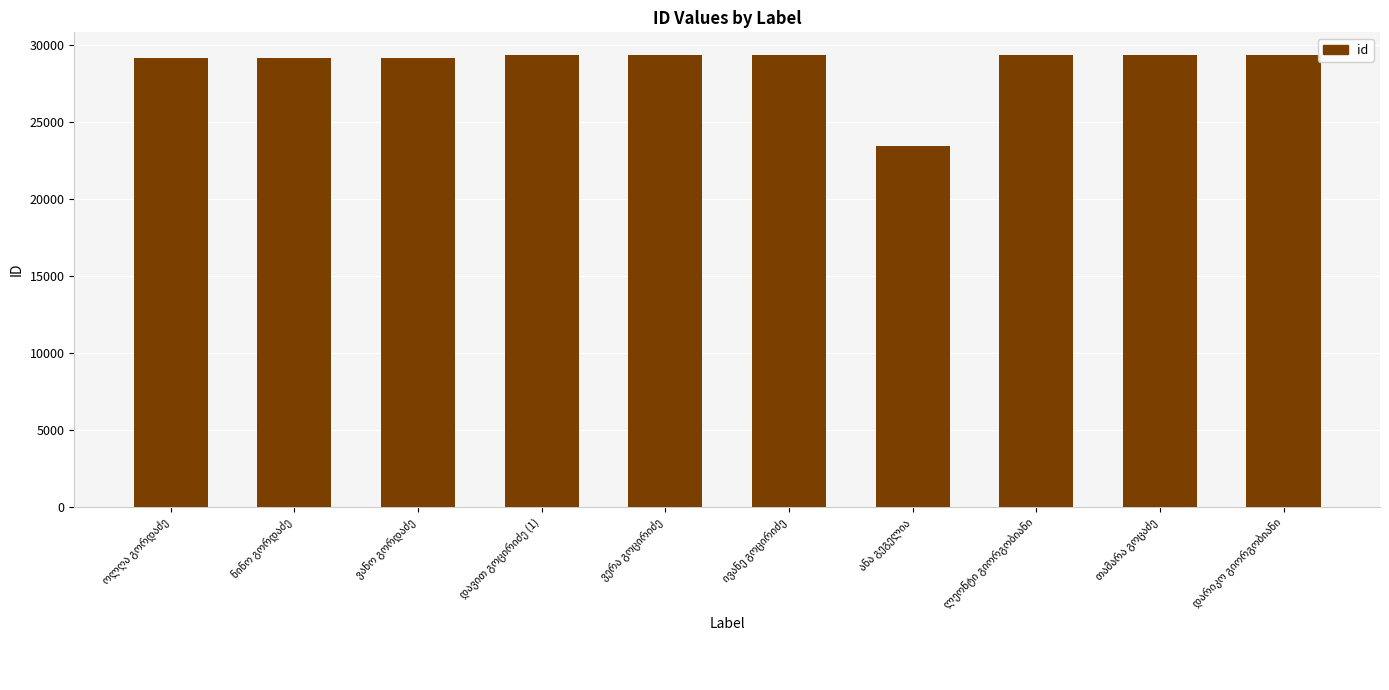

What is the sum of all values?

286786